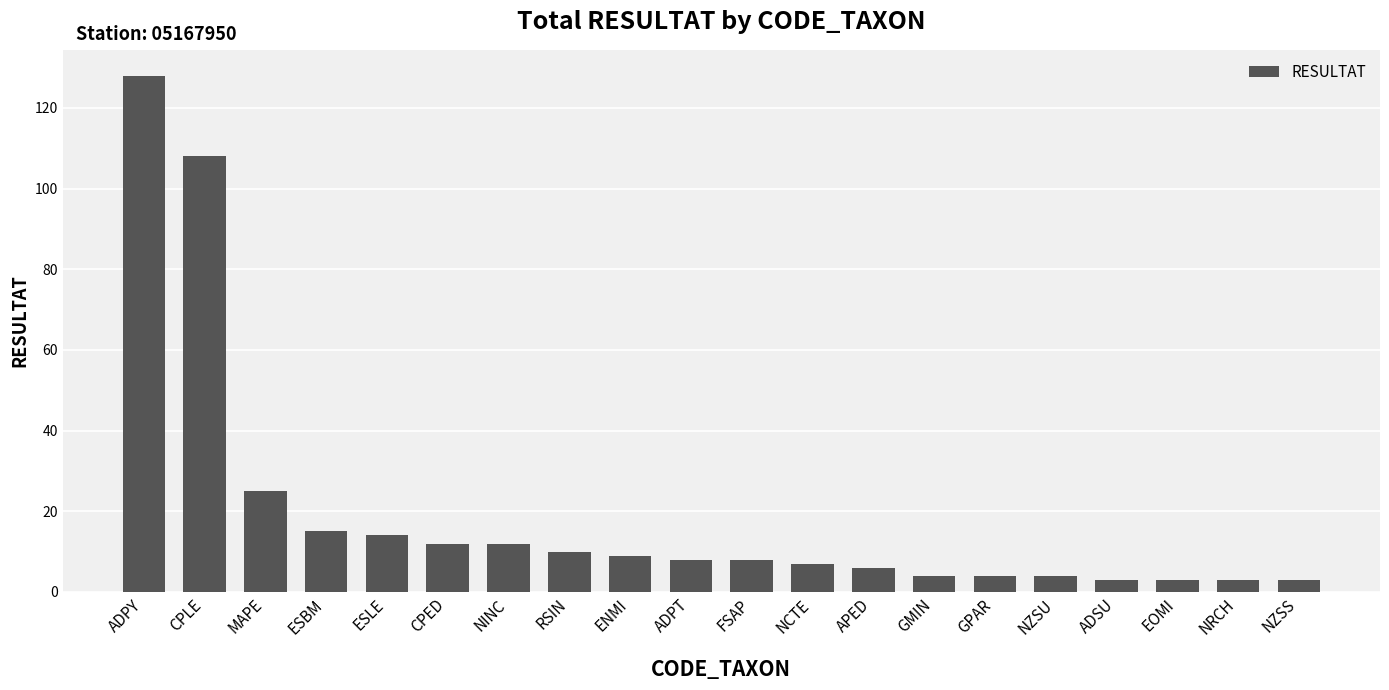

Reading right to left, list all the values displayed in this chart.

NZSS=3	NRCH=3	EOMI=3	ADSU=3	NZSU=4	GPAR=4	GMIN=4	APED=6	NCTE=7	FSAP=8	ADPT=8	ENMI=9	RSIN=10	NINC=12	CPED=12	ESLE=14	ESBM=15	MAPE=25	CPLE=108	ADPY=128